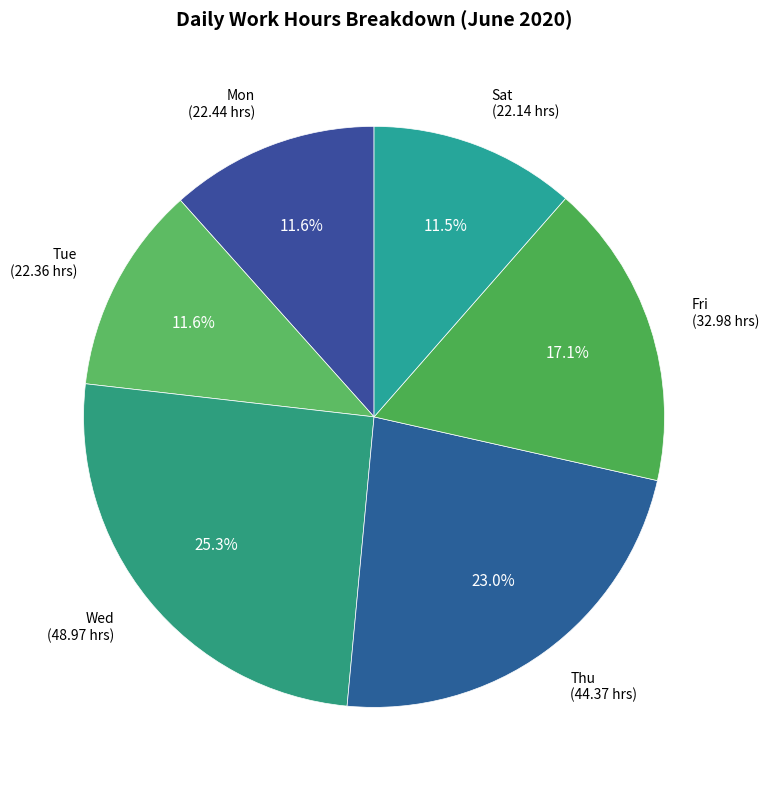

Count the number of slices in the pie.

6